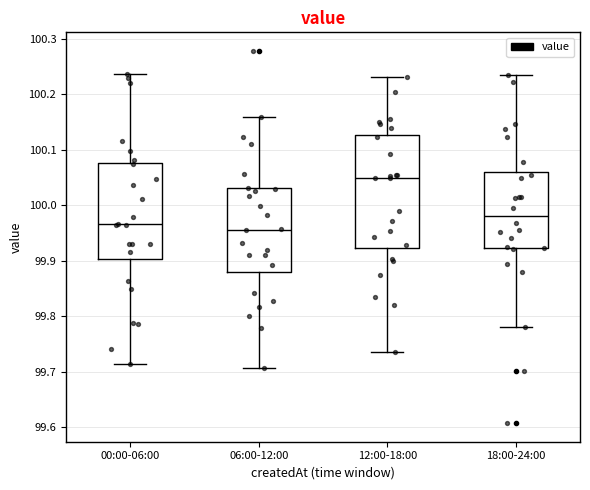

Where is the upper edge of the box for 12:00-18:00 on the y-axis? The values are not printed on the chart, so give them approximately, as read against the axis.

100.13